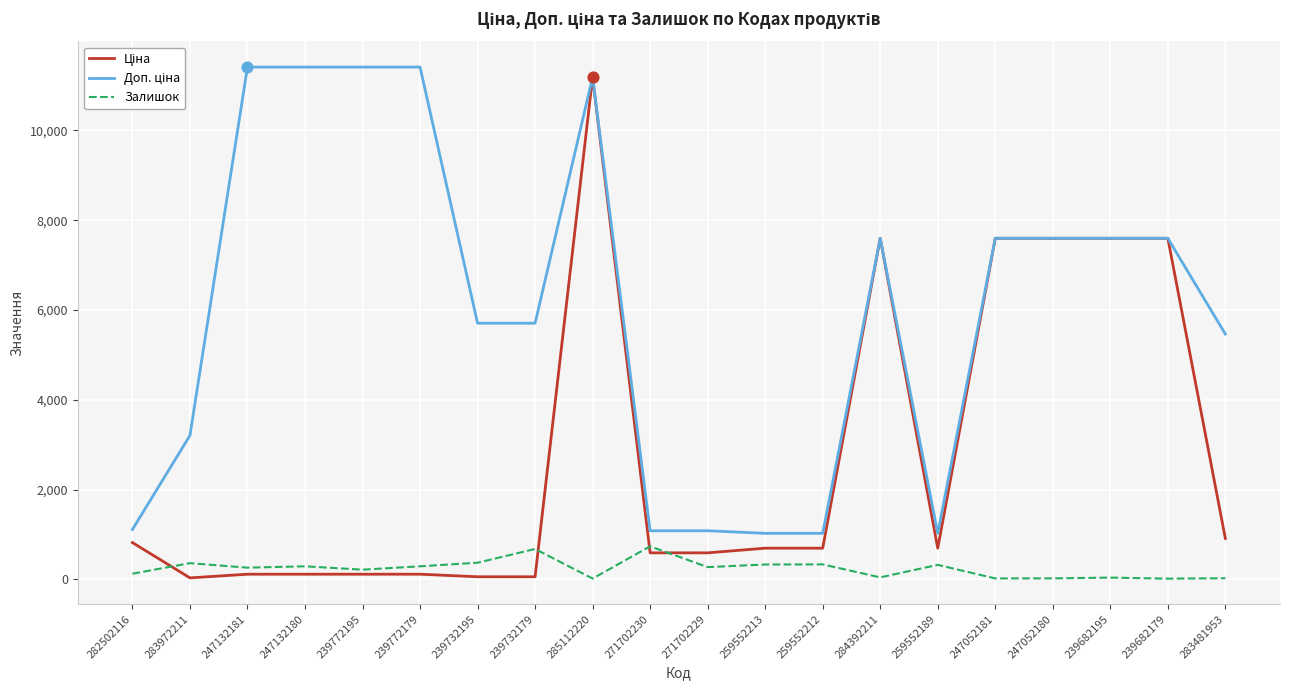

Is it true that Залишок equals 330.0 at 259552213?

True